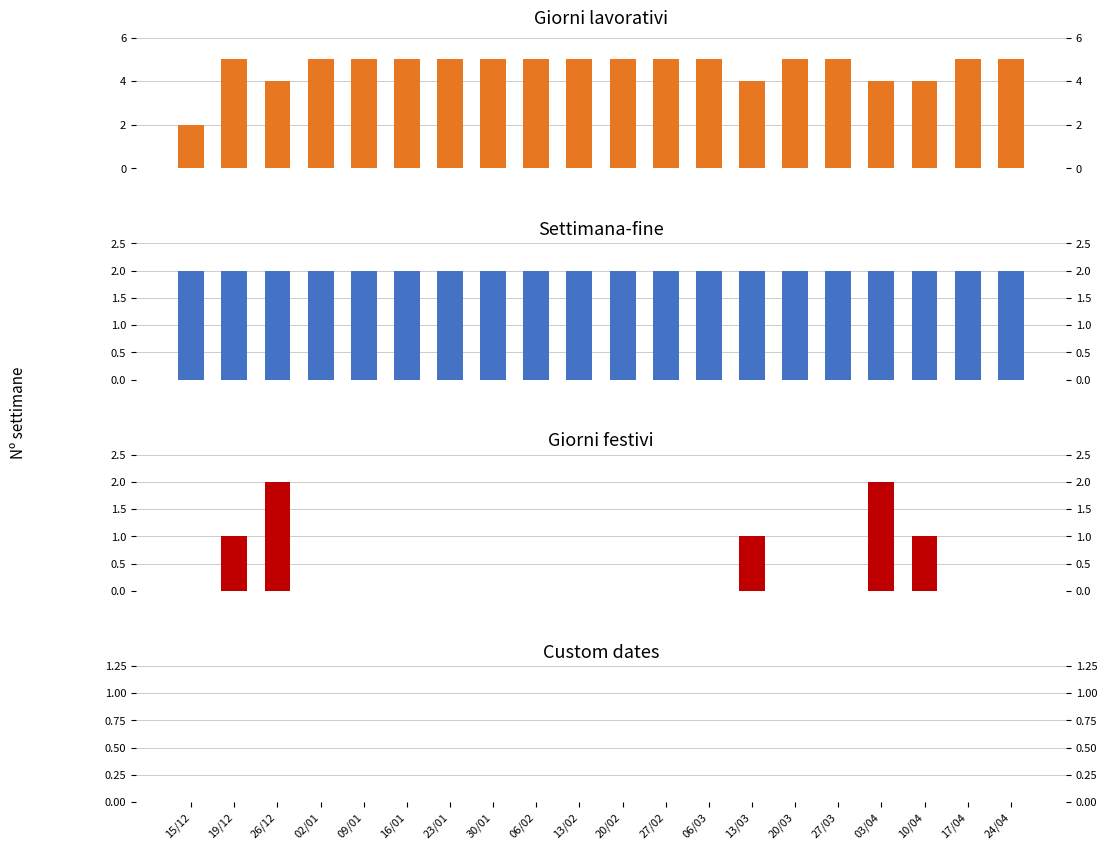

Reading right to left, what are all the values shown in this chart?

Giorni lavorativi: 24/04=5	17/04=5	10/04=4	03/04=4	27/03=5	20/03=5	13/03=4	06/03=5	27/02=5	20/02=5	13/02=5	06/02=5	30/01=5	23/01=5	16/01=5	09/01=5	02/01=5	26/12=4	19/12=5	15/12=2
Settimana-fine: 24/04=2	17/04=2	10/04=2	03/04=2	27/03=2	20/03=2	13/03=2	06/03=2	27/02=2	20/02=2	13/02=2	06/02=2	30/01=2	23/01=2	16/01=2	09/01=2	02/01=2	26/12=2	19/12=2	15/12=2
Giorni festivi: 24/04=0	17/04=0	10/04=1	03/04=2	27/03=0	20/03=0	13/03=1	06/03=0	27/02=0	20/02=0	13/02=0	06/02=0	30/01=0	23/01=0	16/01=0	09/01=0	02/01=0	26/12=2	19/12=1	15/12=0
Custom dates: 24/04=0	17/04=0	10/04=0	03/04=0	27/03=0	20/03=0	13/03=0	06/03=0	27/02=0	20/02=0	13/02=0	06/02=0	30/01=0	23/01=0	16/01=0	09/01=0	02/01=0	26/12=0	19/12=0	15/12=0